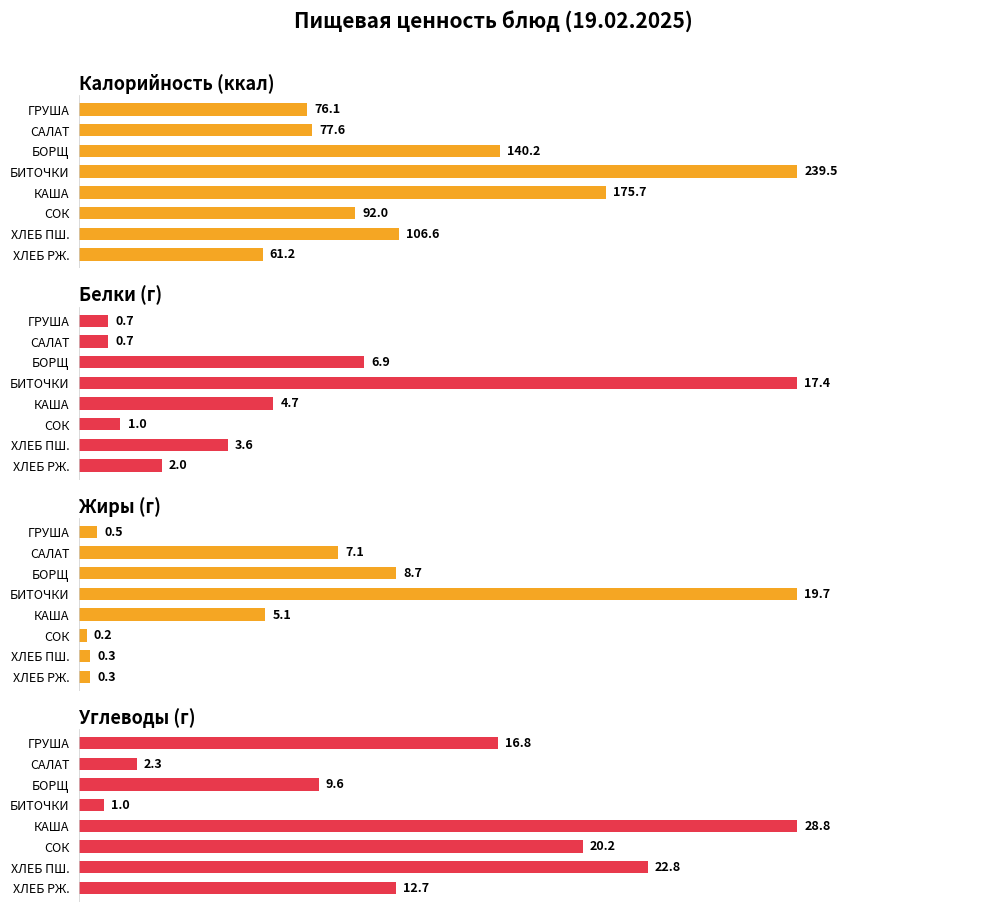

How many groups of bars are there?

8